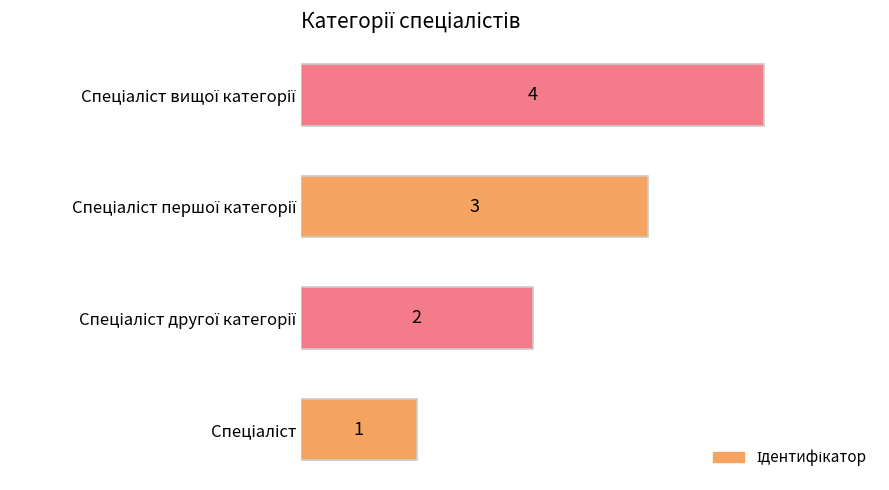

What is the maximum value shown in the chart?

4